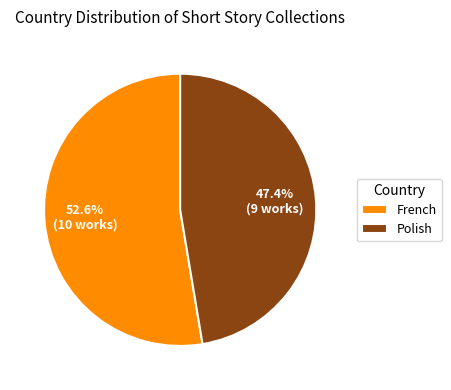

Is there any slice that represents more than half of the pie?

Yes